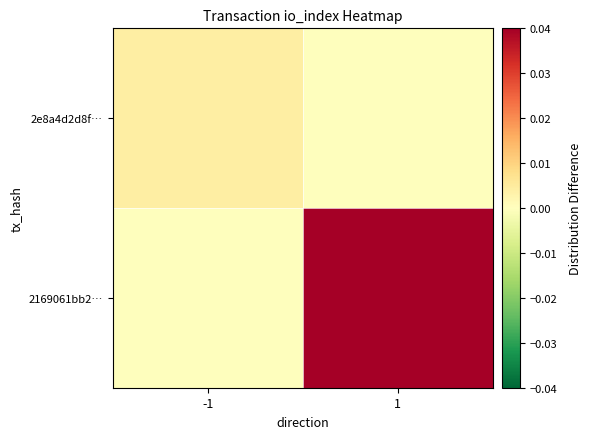

Which series has the widest spread of values?

2169061bb2…